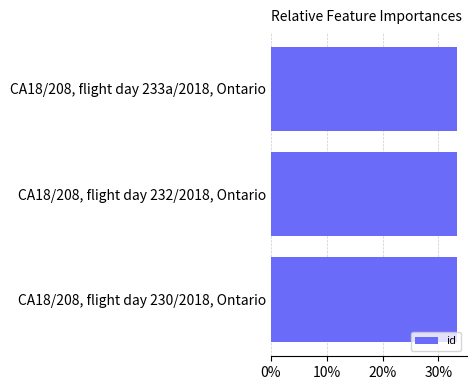

What is the sum of all values?

100.0